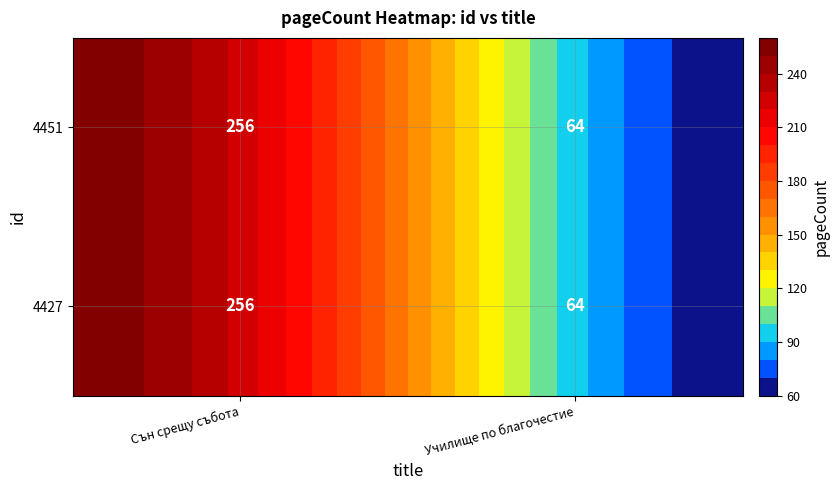

The value of 4427 at Училище по благочестие is 64. True or false?

True